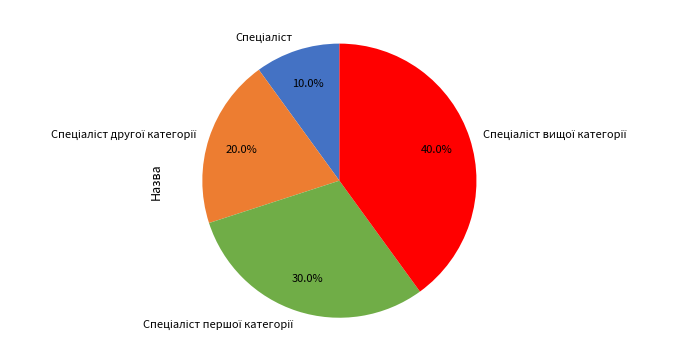

To the nearest percent, what is the average slice percentage?

25%